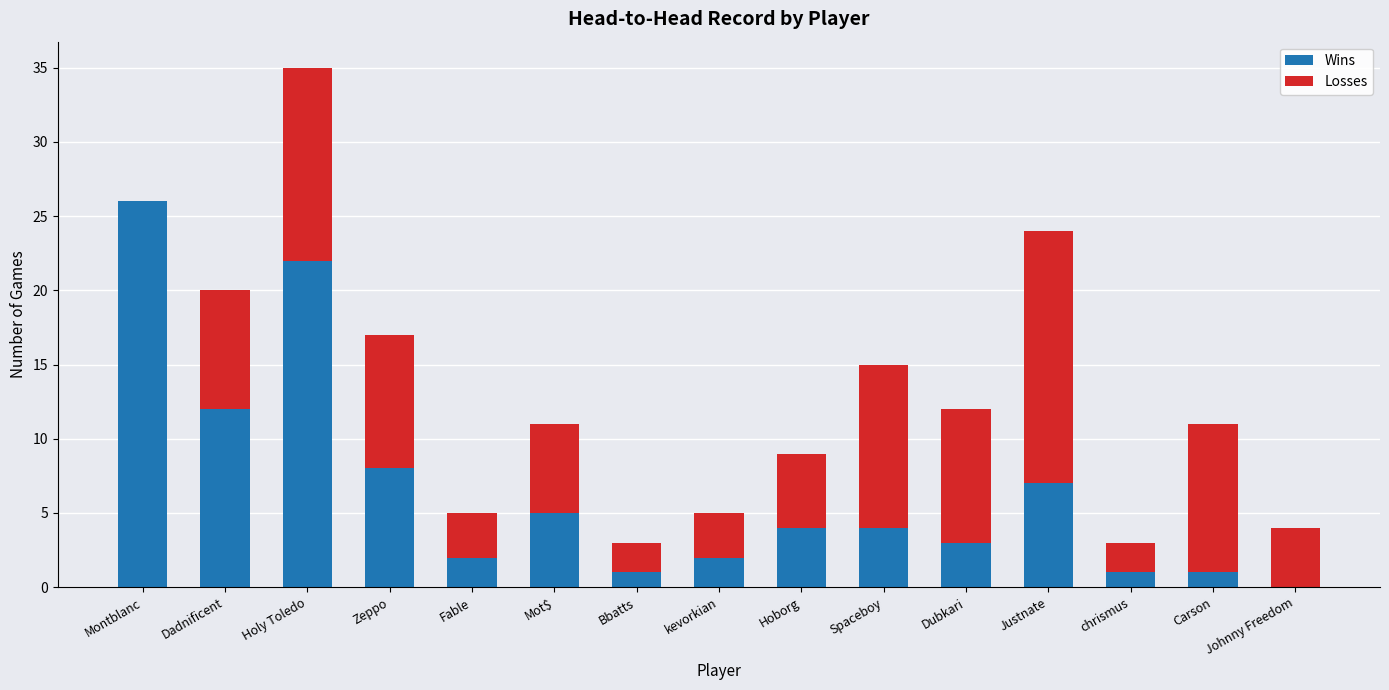

What is the total value across all series at Carson?

11